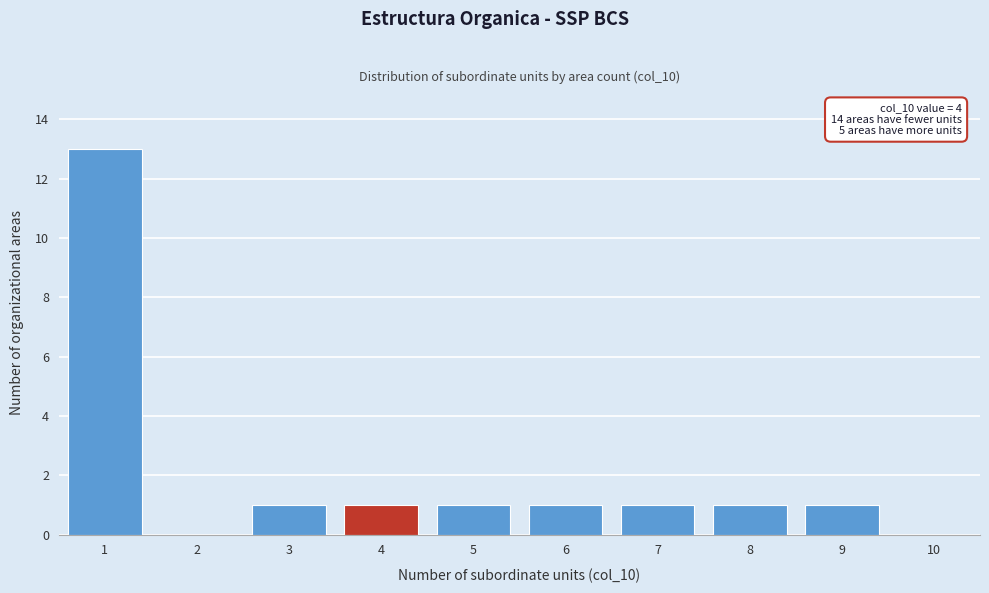

Reading left to right, what are all the values shown in this chart?

1=13	2=0	3=1	4=1	5=1	6=1	7=1	8=1	9=1	10=0